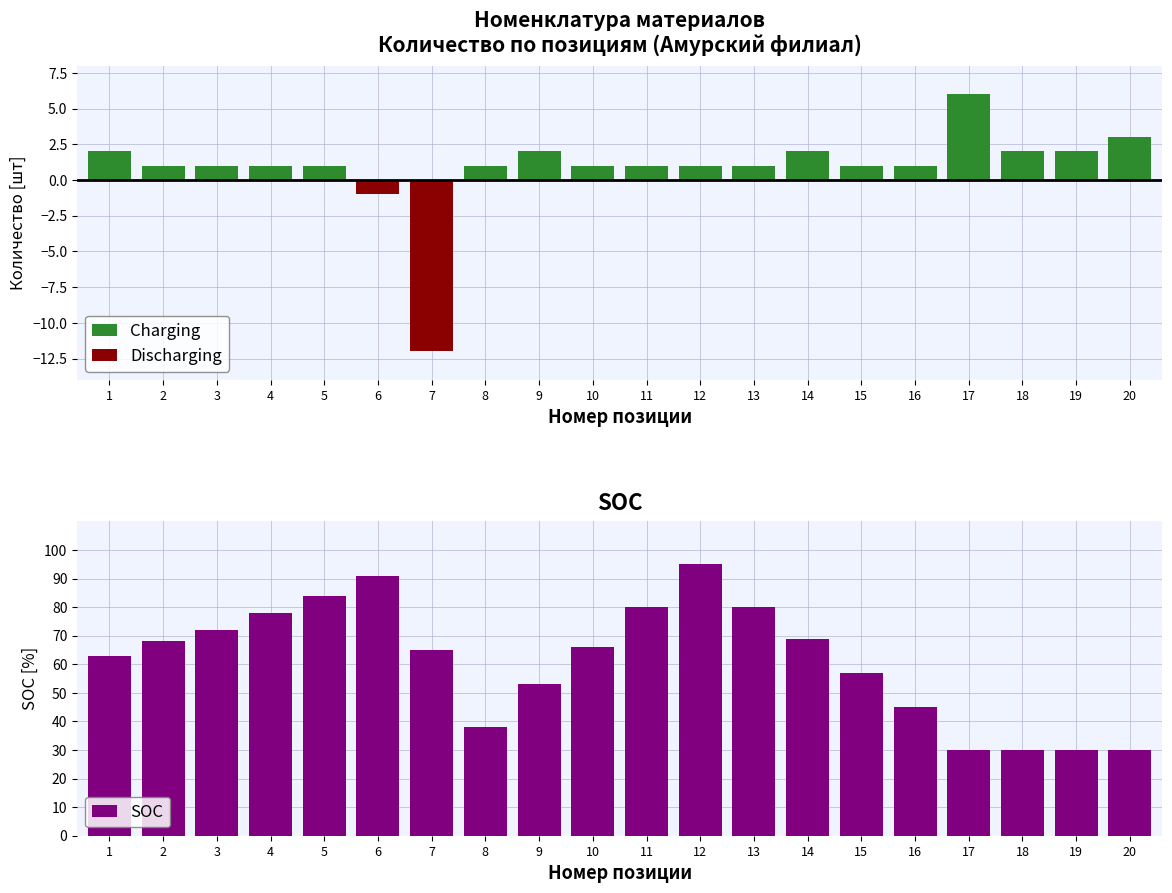

At which label does Discharging reach its minimum?

7